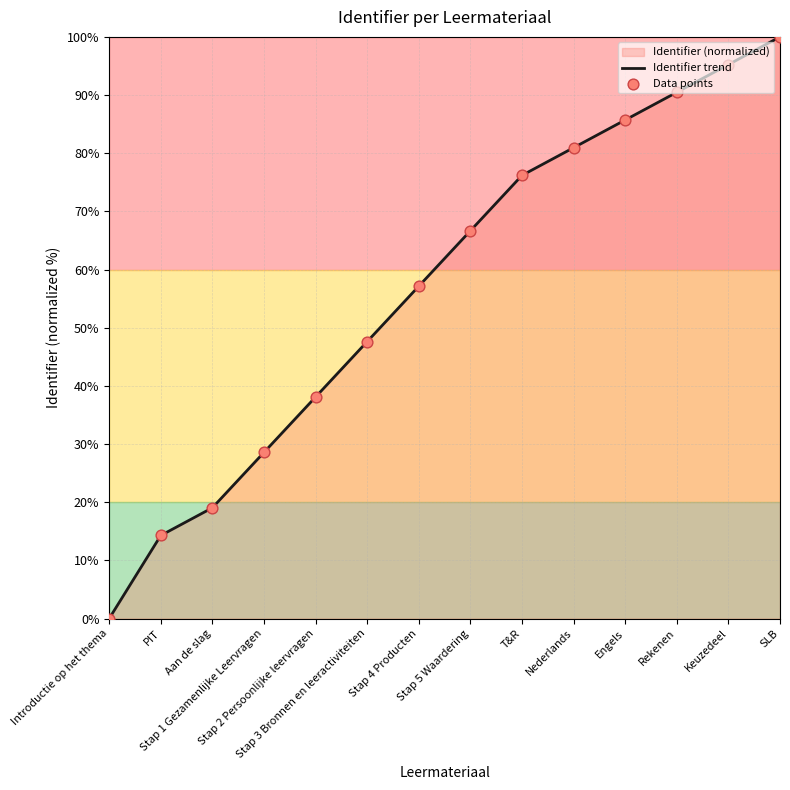

Which has a higher value, Stap 2 Persoonlijke leervragen or T&R?

T&R